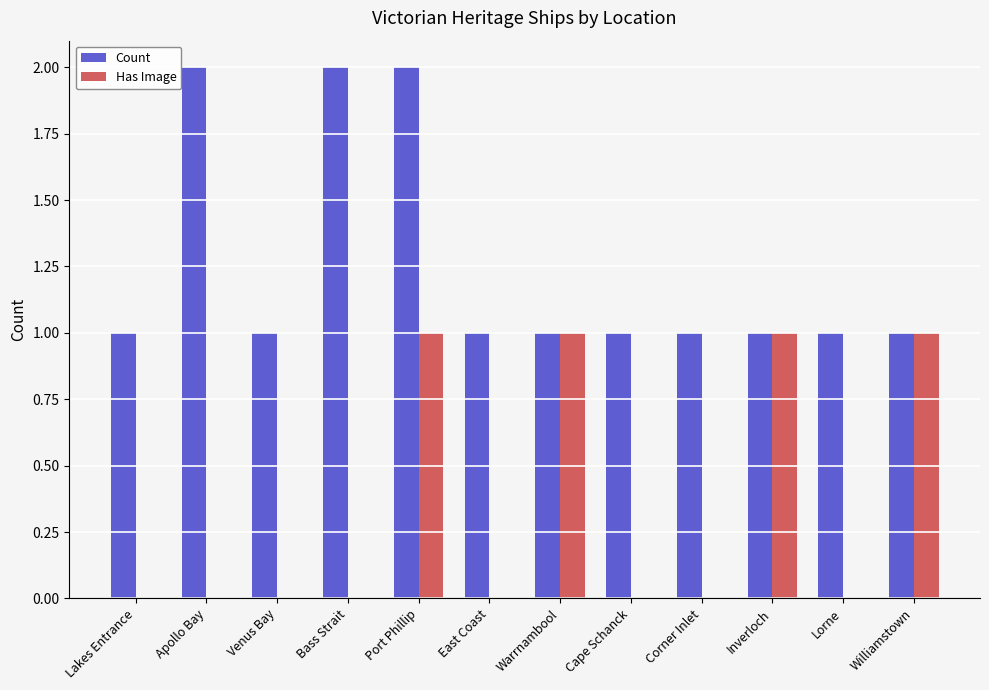

Are the bars grouped side by side (vs. stacked)?

Yes